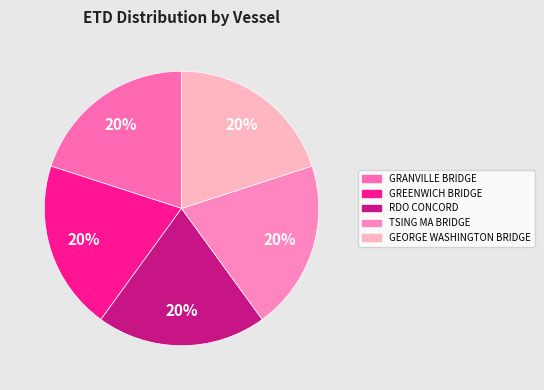

What is the smallest slice in the pie chart?

GREENWICH BRIDGE